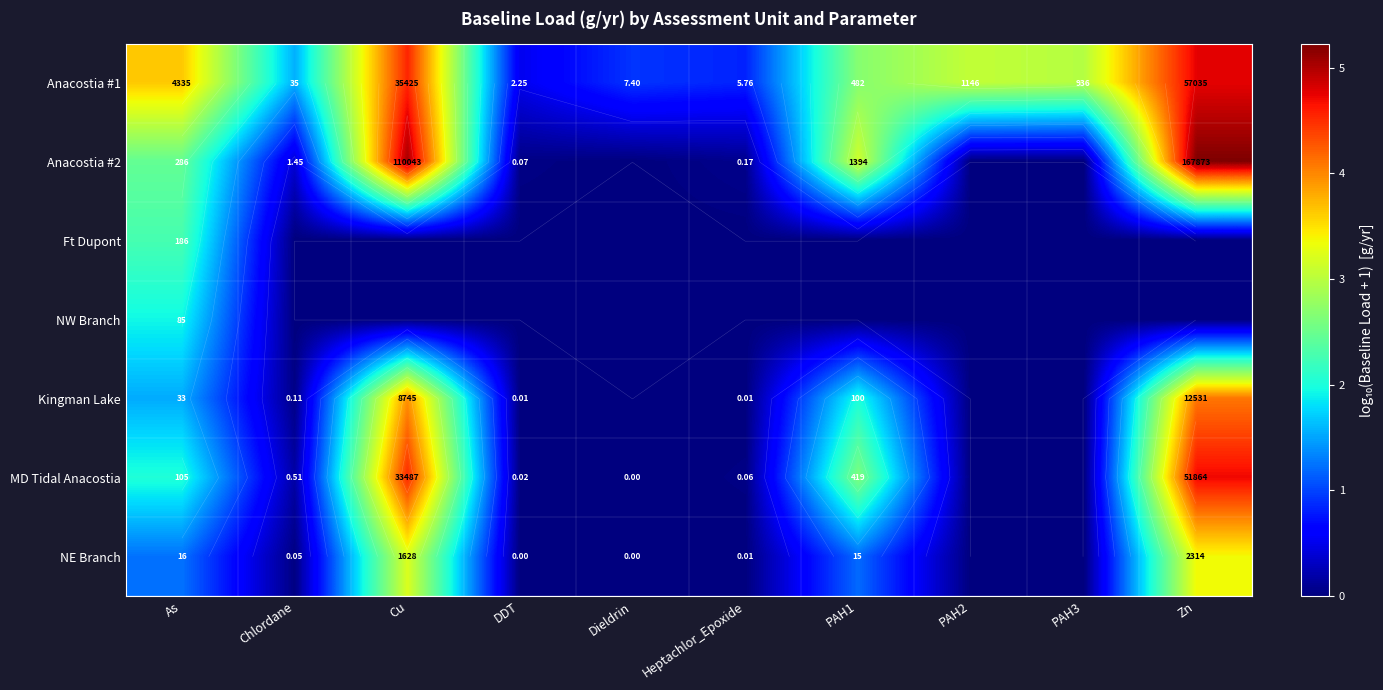

Rank the series at Cu from lowest to highest value.

Ft Dupont, NW Branch, NE Branch, Kingman Lake, MD Tidal Anacostia, Anacostia #1, Anacostia #2